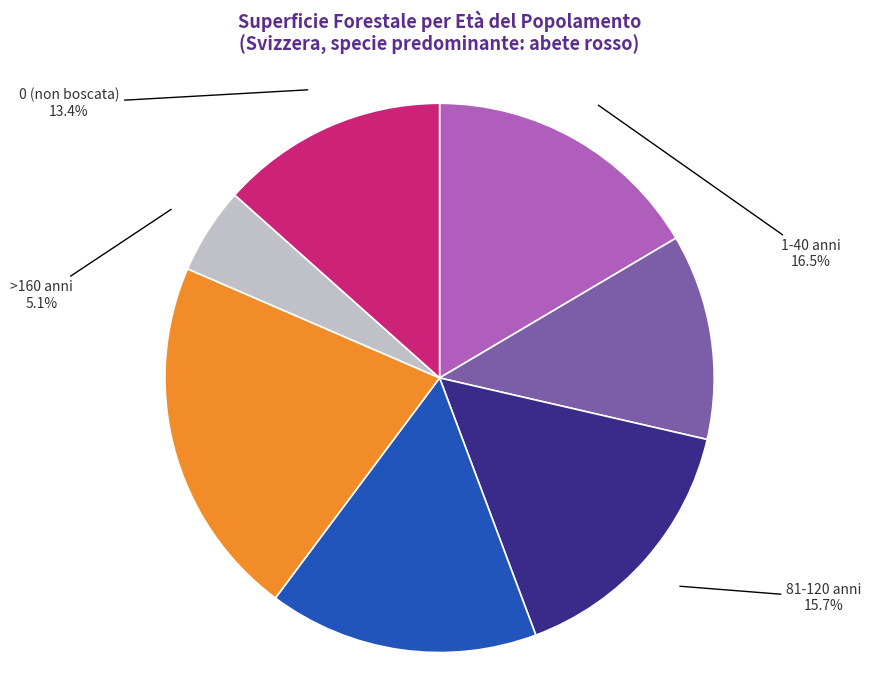

What percentage do 0 (non boscata) and 1-40 anni together represent?

29.9%